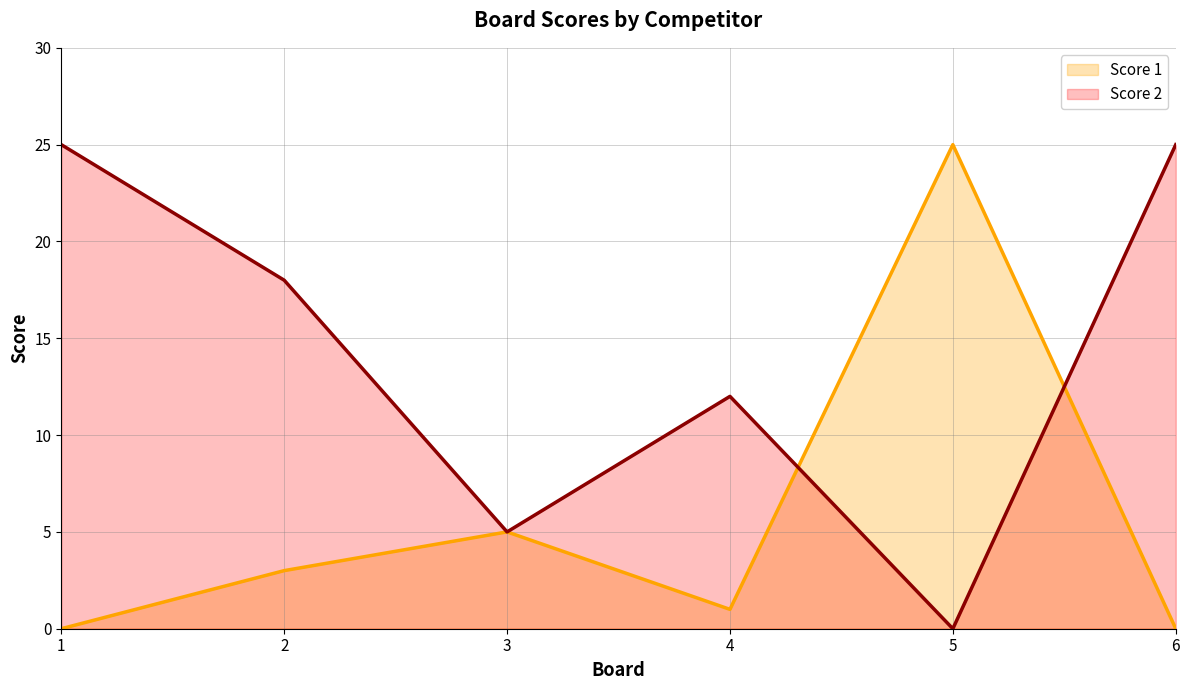

How many intersections are there between Score 1 and Score 2?

2